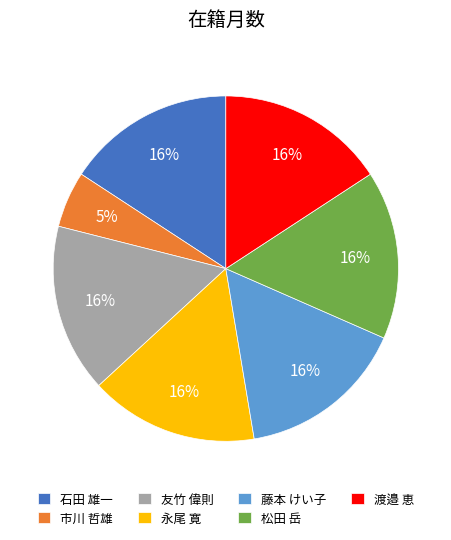

True or false: 市川 哲雄 accounts for 1% of the total.

False